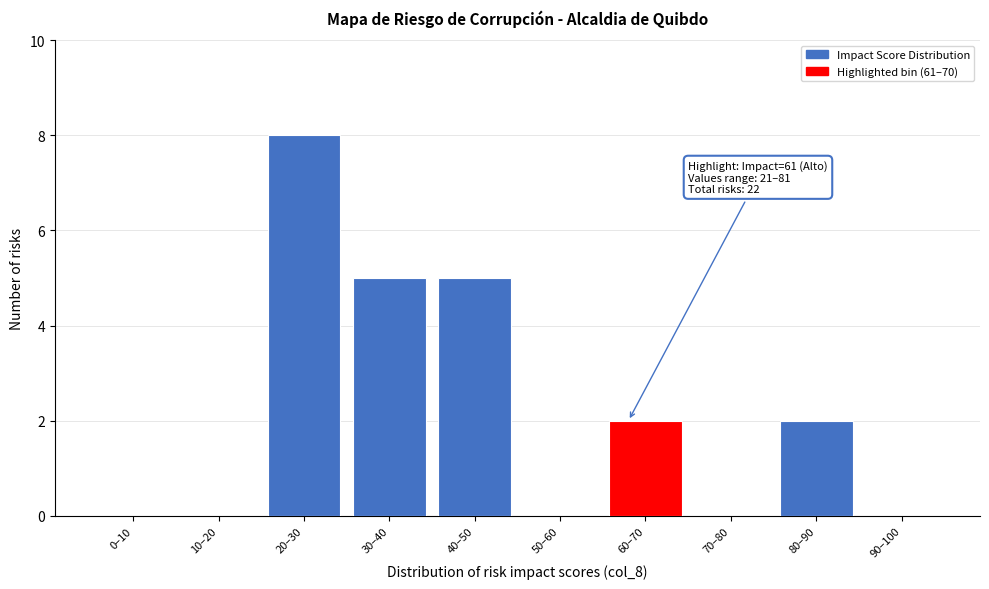

Reading left to right, what are all the values shown in this chart?

0–10=0	10–20=0	20–30=8	30–40=5	40–50=5	50–60=0	60–70=2	70–80=0	80–90=2	90–100=0